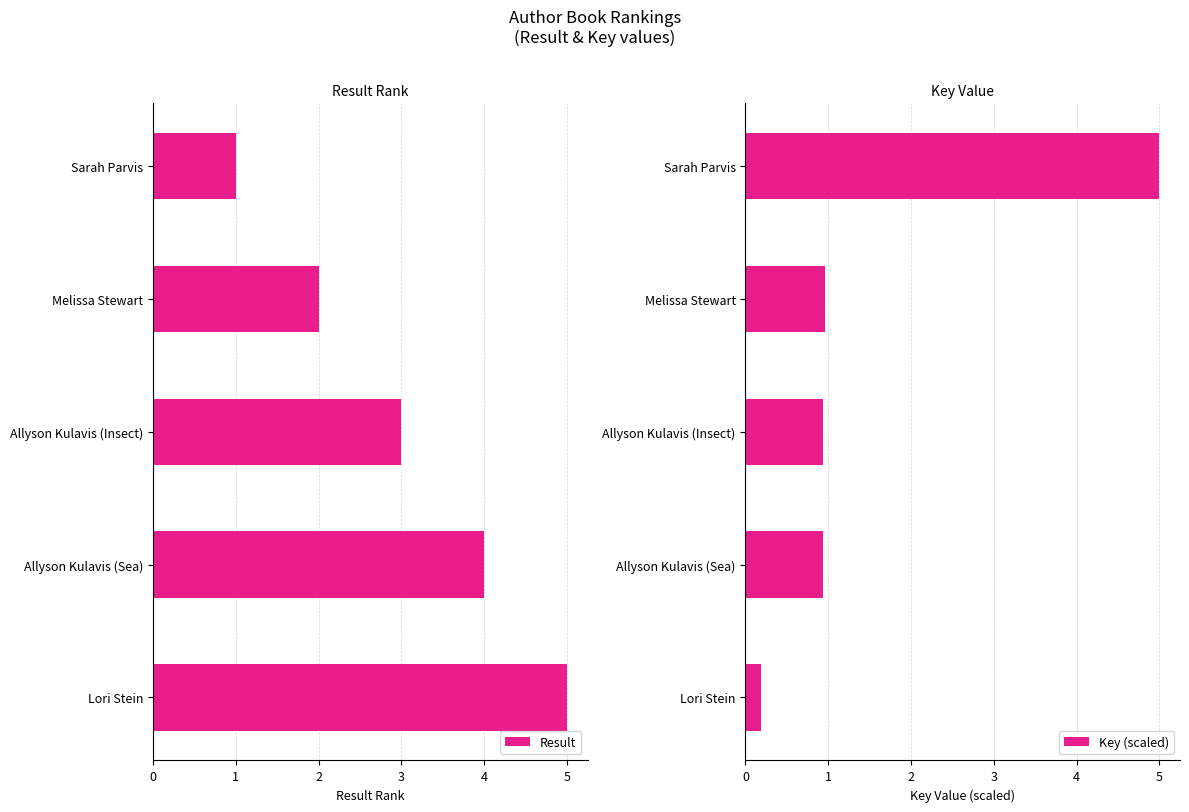

What is the sum of all Result values?

15